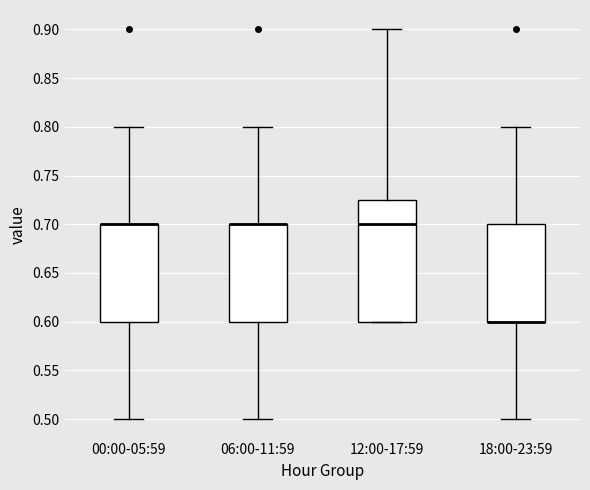

Reading left to right, transcribe this box plot: for each box, give where its median line is, the range the box spans, and where its two whiskers end, as read against the y-axis. The values are not printed on the chart, so give them approximately, as read against the axis.

00:00-05:59: median 0.700 (drawn on the box's upper edge), box 0.600 to 0.700, whiskers 0.500 to 0.800
06:00-11:59: median 0.700 (drawn on the box's upper edge), box 0.600 to 0.700, whiskers 0.500 to 0.800
12:00-17:59: median 0.700, box 0.600 to 0.725, whiskers 0.600 to 0.900
18:00-23:59: median 0.600 (drawn on the box's lower edge), box 0.600 to 0.700, whiskers 0.500 to 0.800